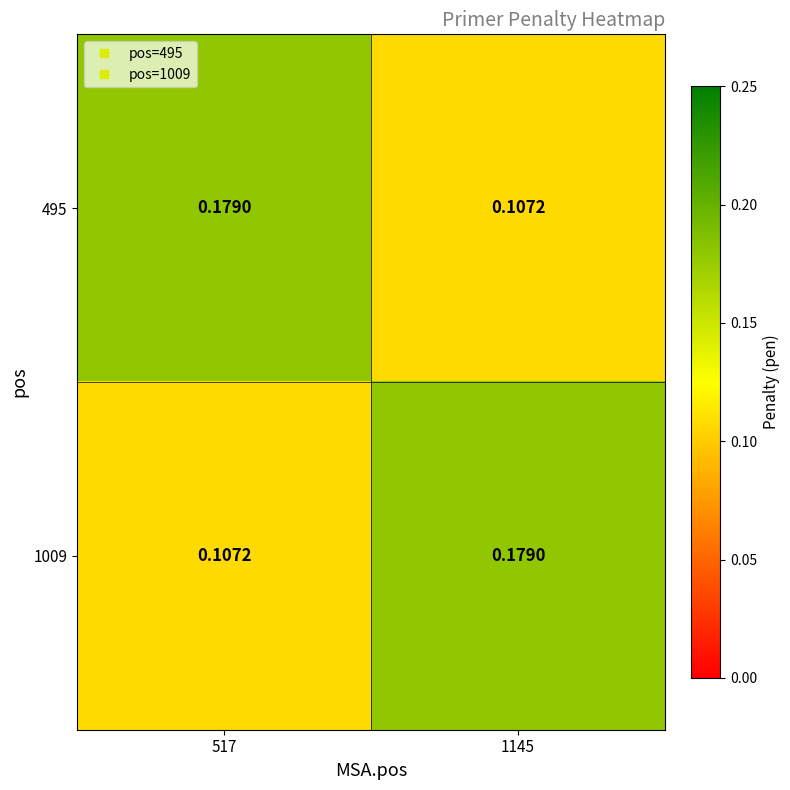

Is the value of 495 at 1145 greater than the value of 1009 at 1145?

No